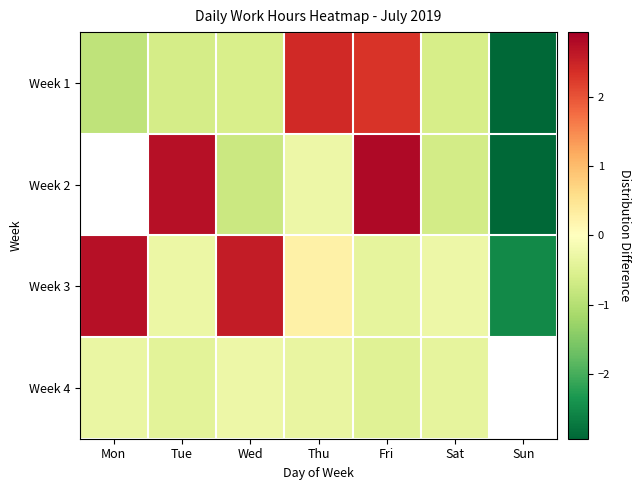

True or false: Week 4 has a value of -0.4 at Tue.

True